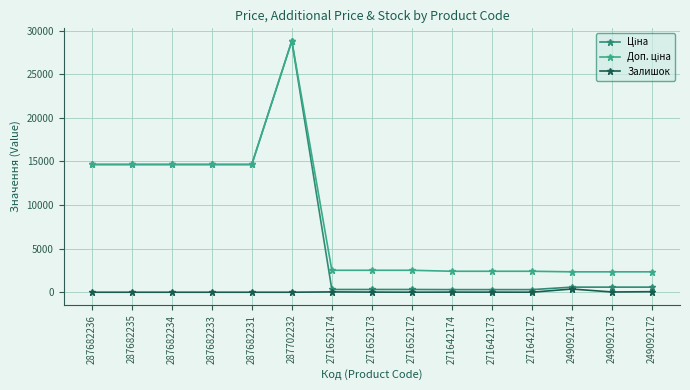

What is the label of the 1st point from the left?

287682236